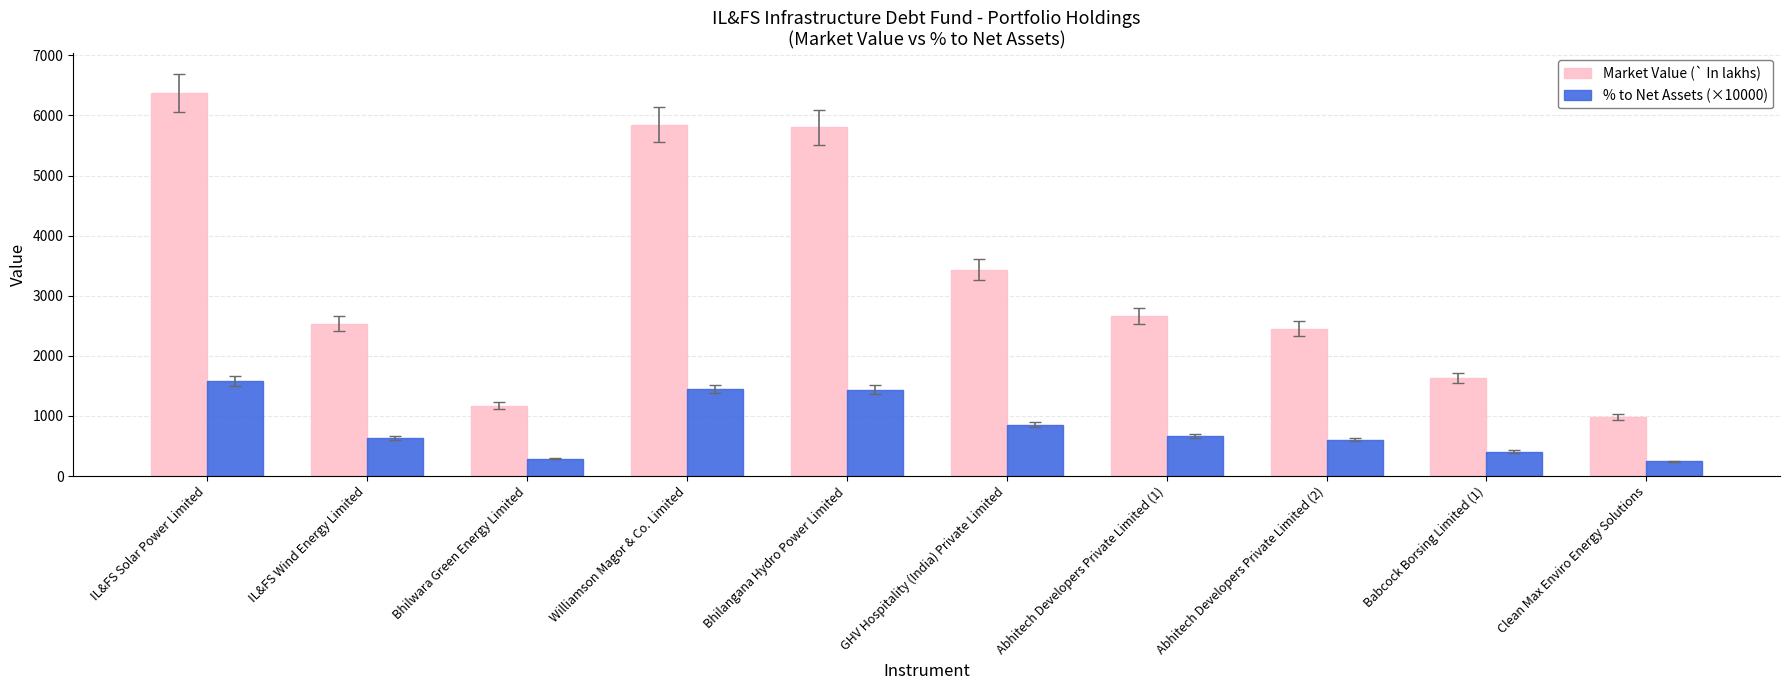

Rank the series at Abhitech Developers Private Limited (1) from highest to lowest value.

Market Value (` In lakhs), % to Net Assets (×10000)